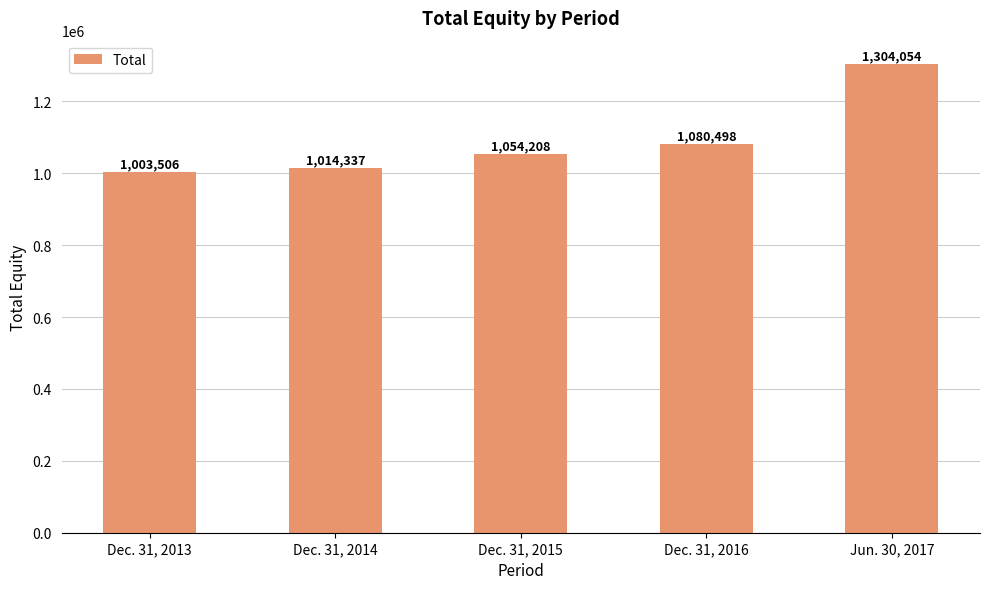

How many categories are shown in the chart?

5